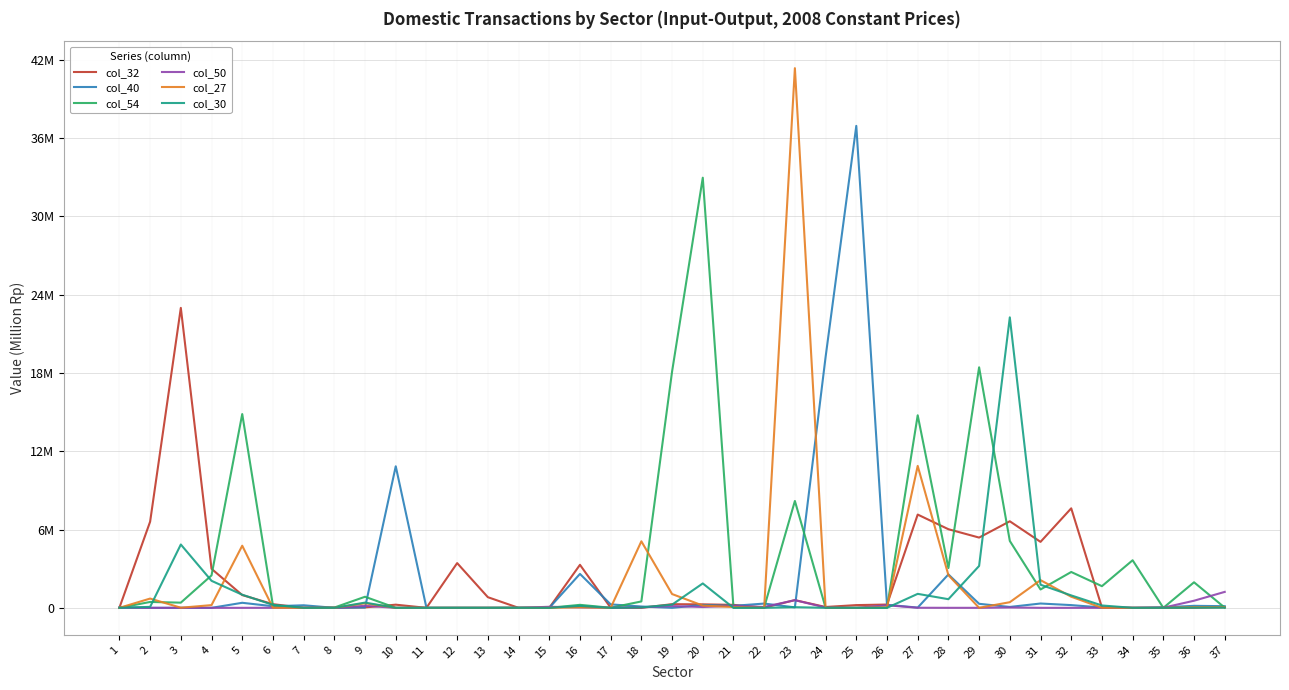

List the series in order of their peak value, lowest first.

col_50, col_30, col_32, col_54, col_40, col_27